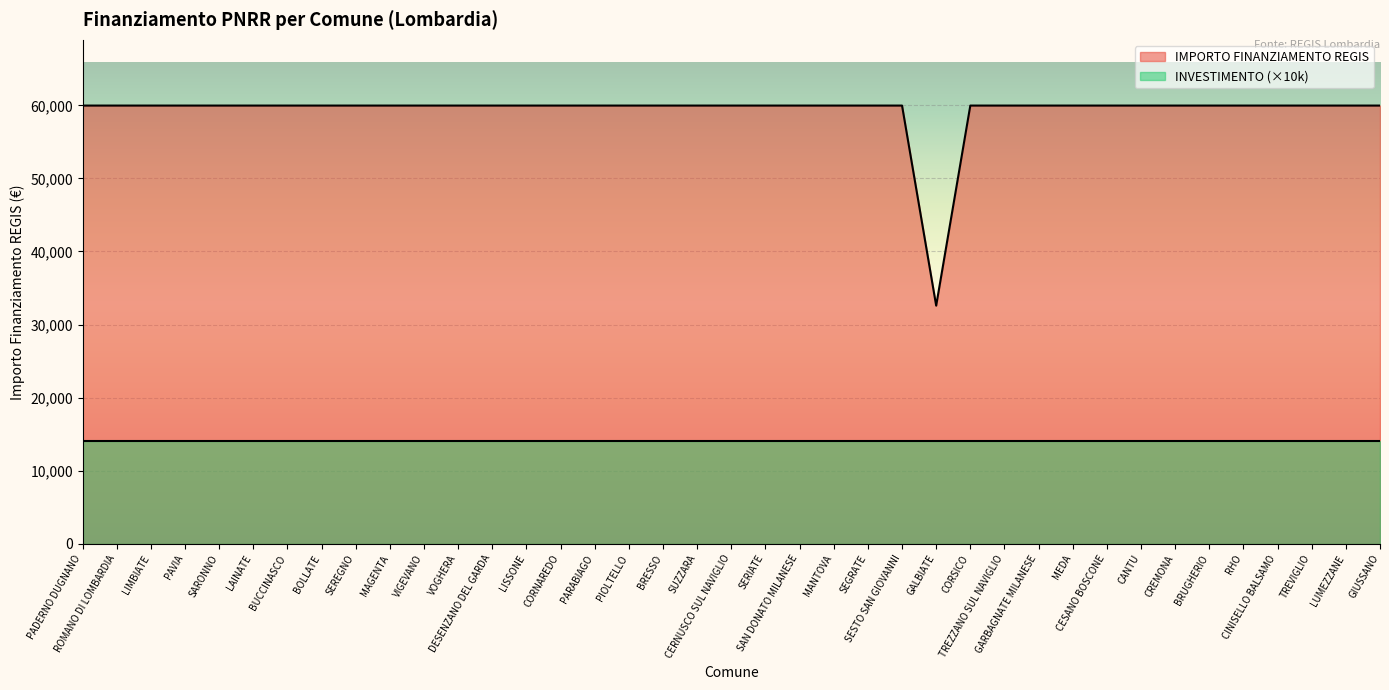

At which label is the value closest to 46277?

GALBIATE